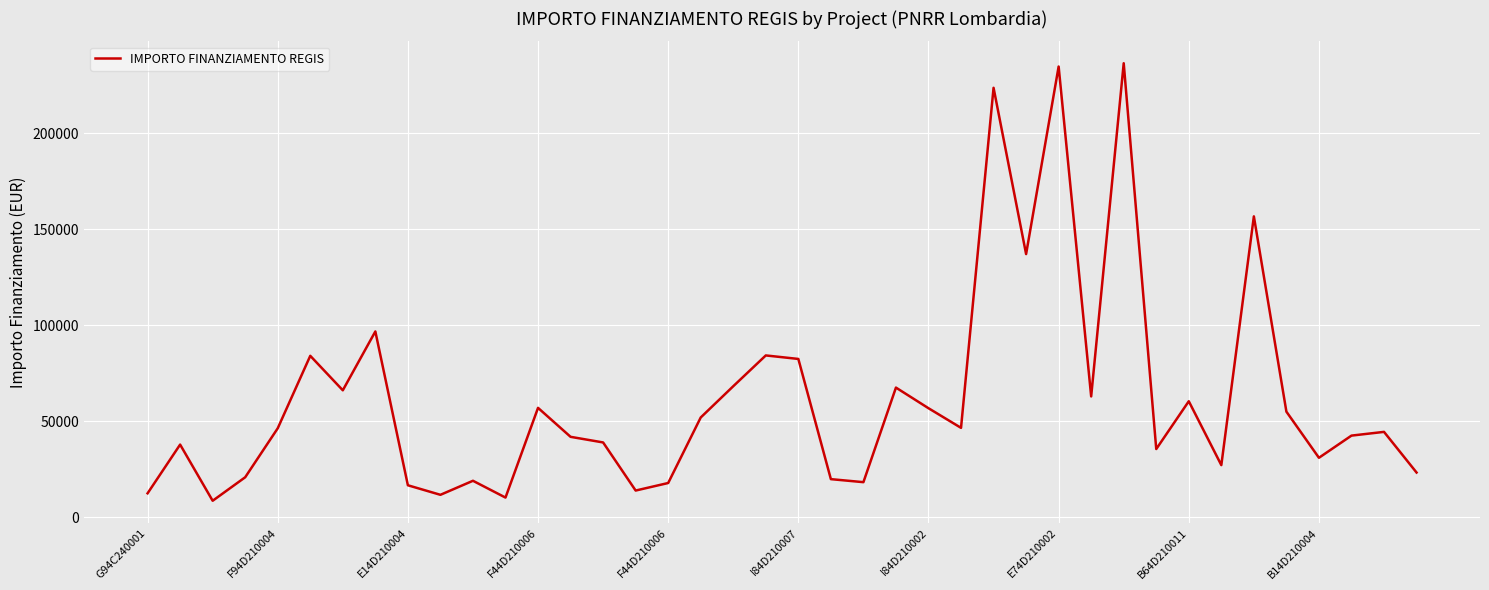

What is the difference between the maximum and minimum values?

227826.6